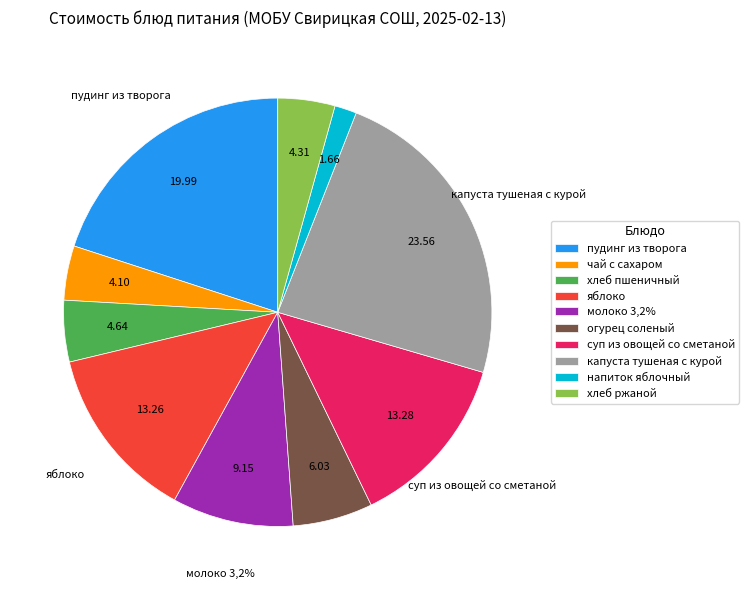

To the nearest percent, what percentage of the pie is капуста тушеная с курой?

24%